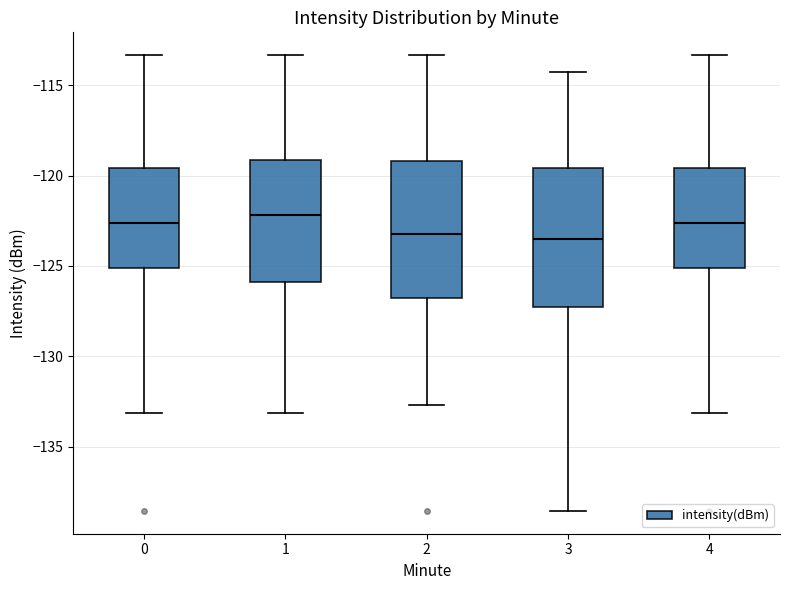

Where is the upper edge of the box at x = 1 on the y-axis? The values are not printed on the chart, so give them approximately, as read against the axis.

-119.0